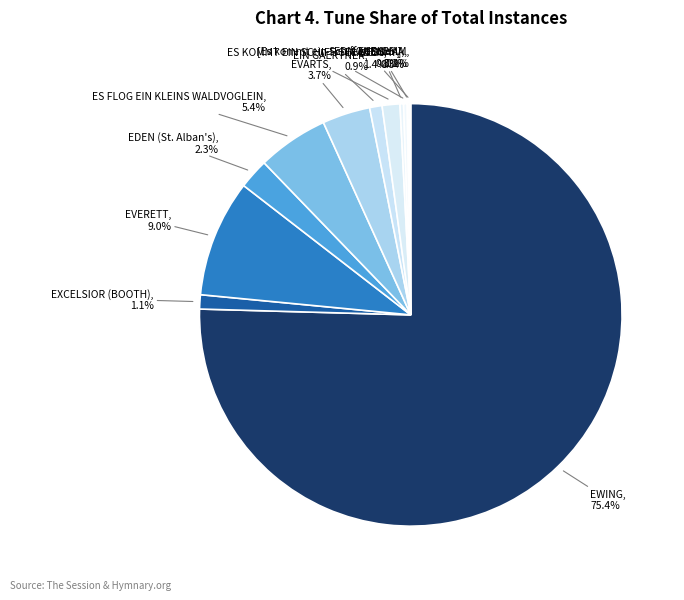

What percentage do EXCELSIOR (BOOTH) and EWING together represent?

76.5%